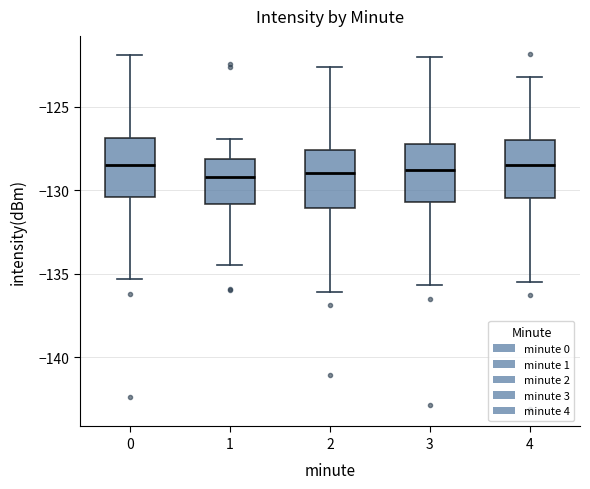

Reading left to right, read every box against the y-axis: the position of its median line, the range the box covers, and the ends of its whiskers. The values are not printed on the chart, so give them approximately, as read against the axis.

0: median -128.5, box -130.5 to -127.0, whiskers -135.5 to -122.0
1: median -129.0, box -131.0 to -128.0, whiskers -134.5 to -127.0
2: median -129.0, box -131.0 to -127.5, whiskers -136.0 to -122.5
3: median -129.0, box -130.5 to -127.0, whiskers -135.5 to -122.0
4: median -128.5, box -130.5 to -127.0, whiskers -135.5 to -123.0